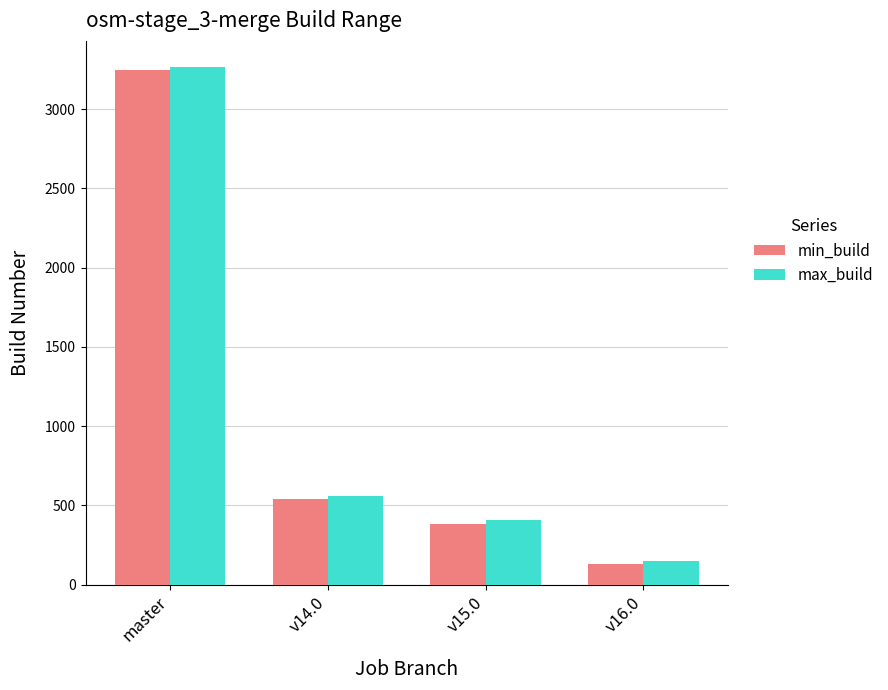

Is it true that min_build equals 3247 at master?

True